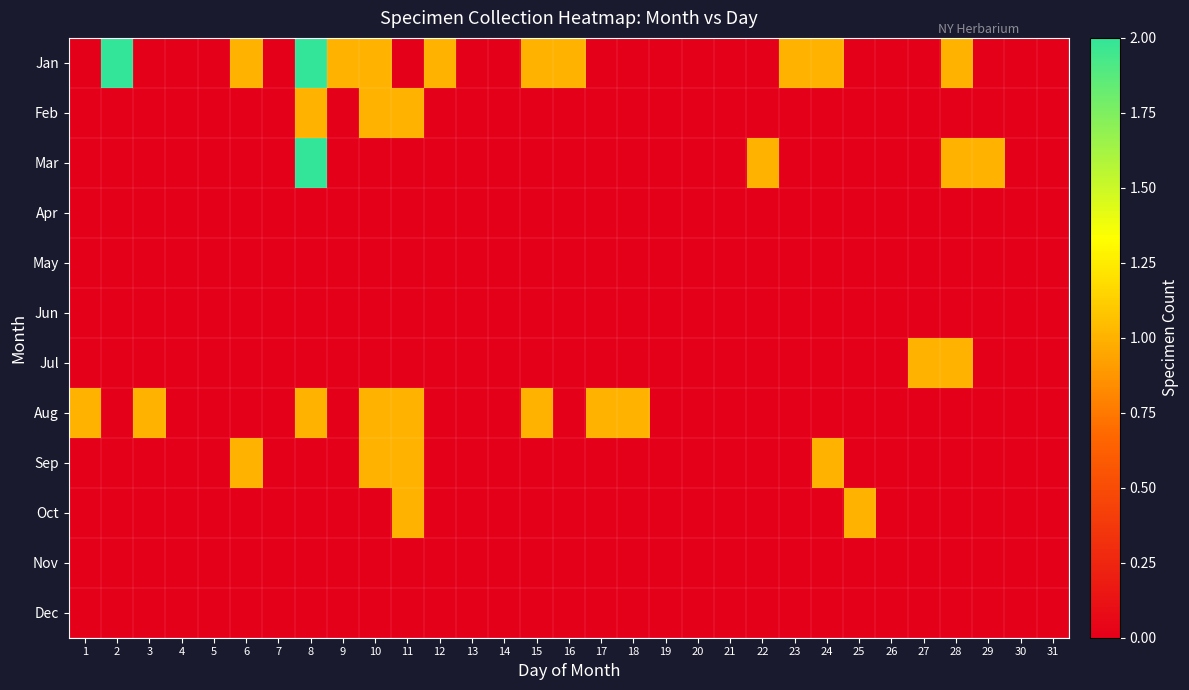

Which series changed the most between 15 and 23?

Aug